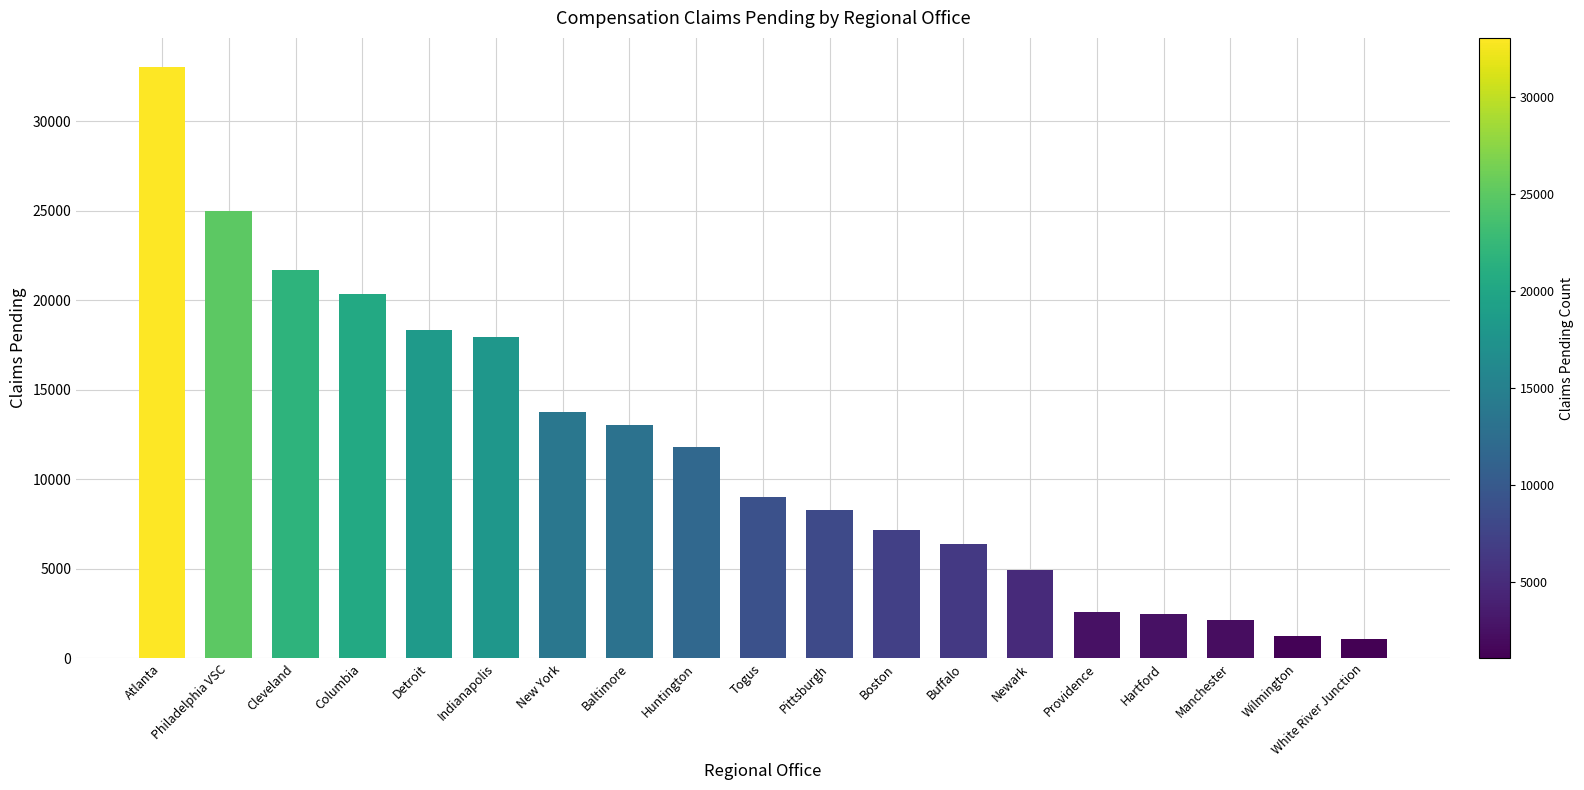

What is the smallest value displayed?

1079